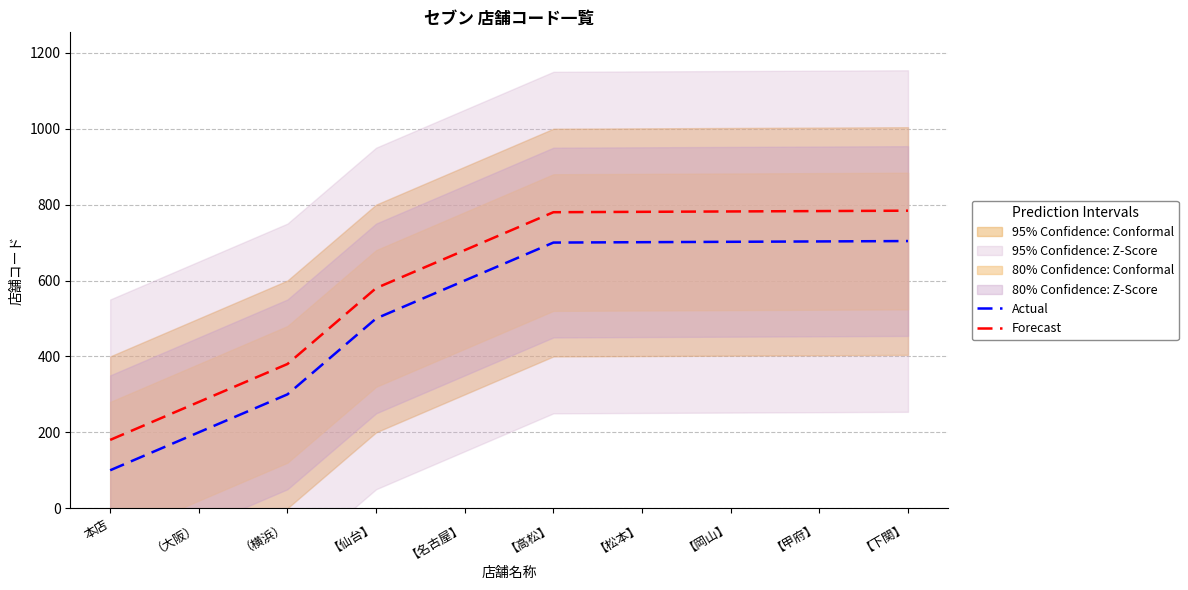

Which label corresponds to the largest value in the chart?

【下関】